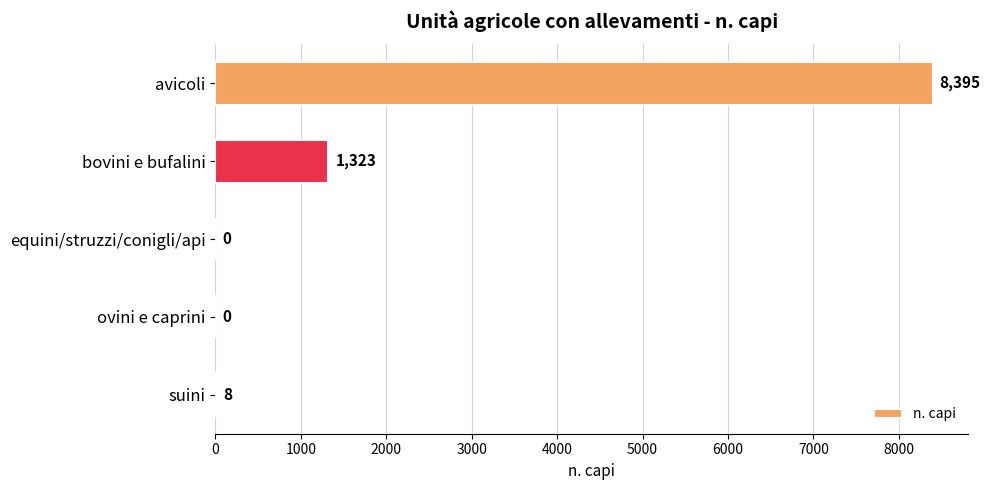

What is the sum of all values?

9726